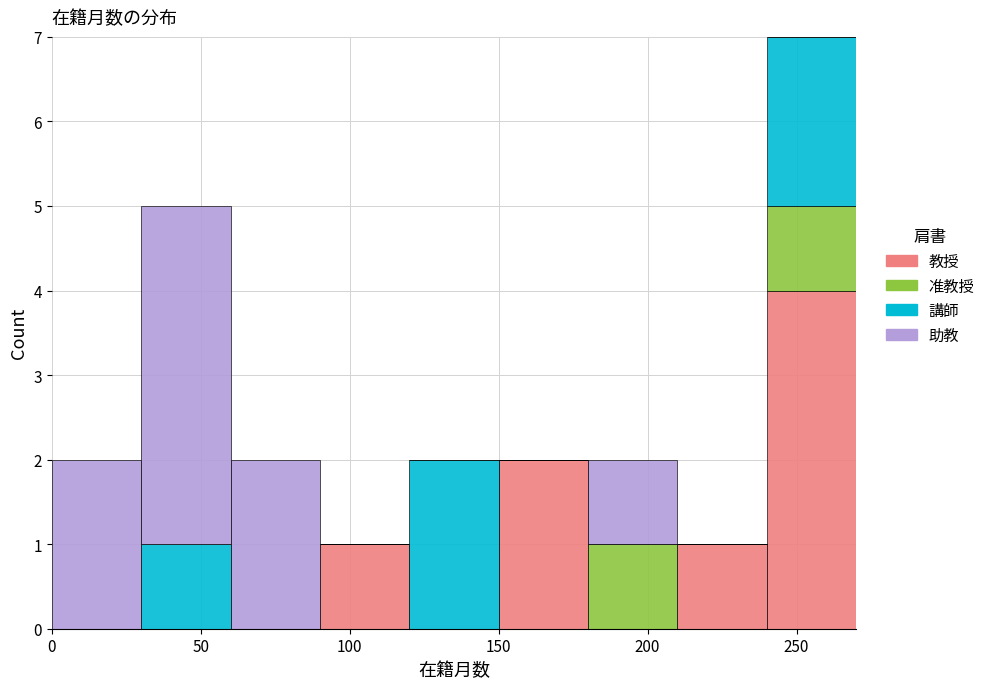

Which range on the x-axis has the tallest stacked bar (by total height)?

240 to 270